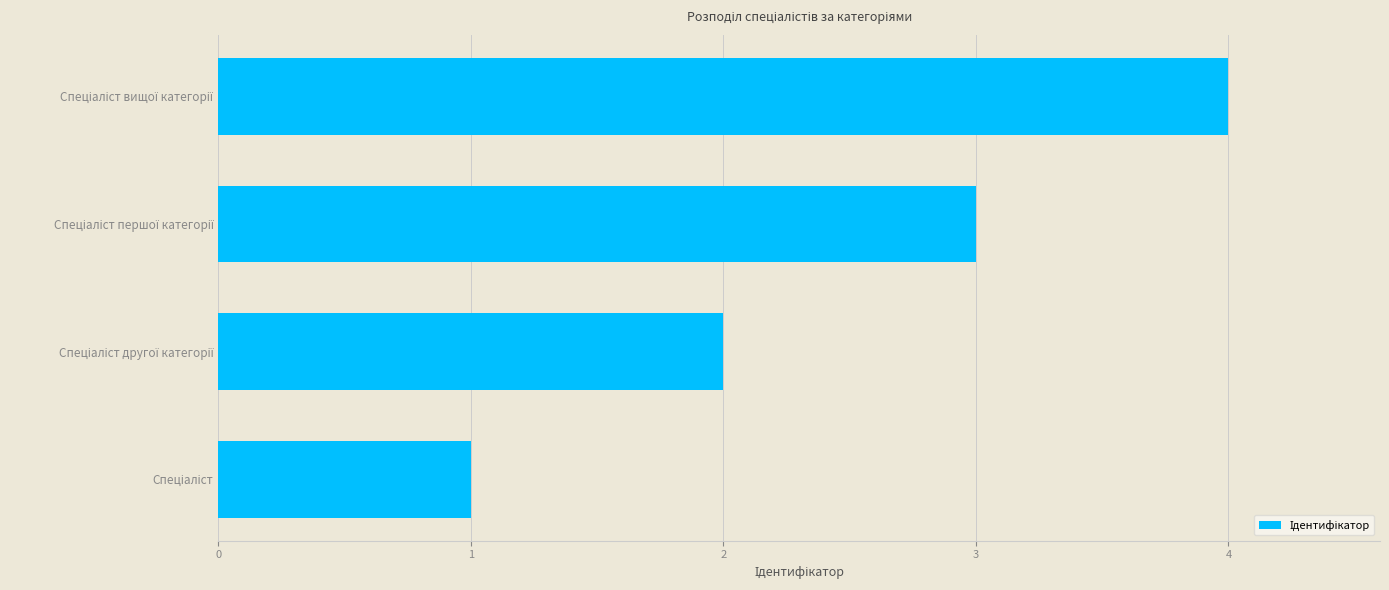

What is the greatest value displayed?

4